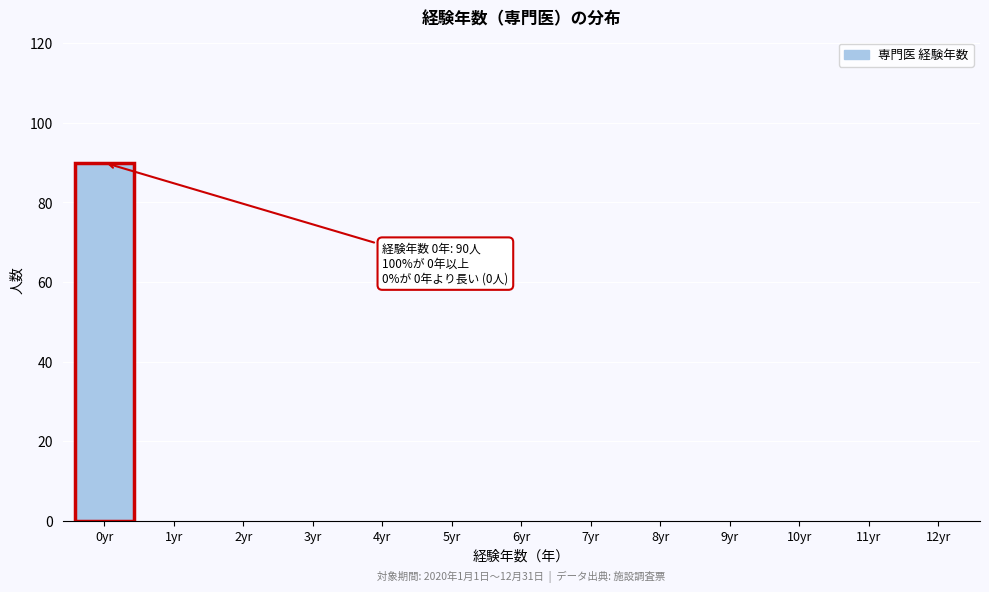

Reading left to right, what are all the values shown in this chart?

0yr=90	1yr=0	2yr=0	3yr=0	4yr=0	5yr=0	6yr=0	7yr=0	8yr=0	9yr=0	10yr=0	11yr=0	12yr=0